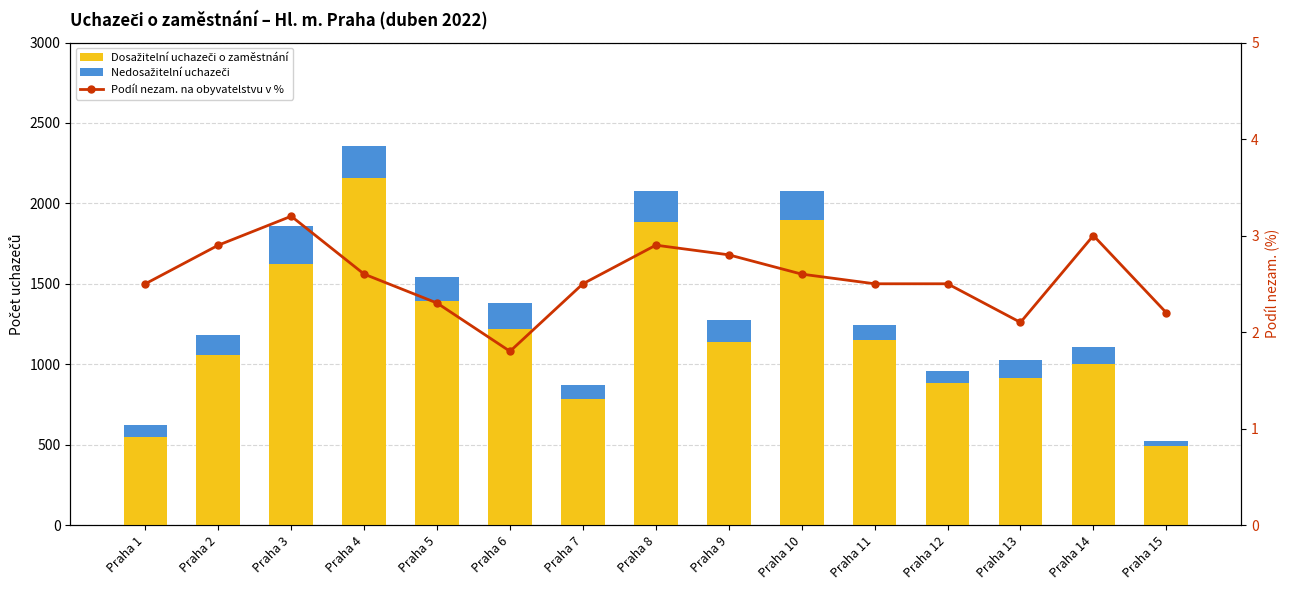

Is the value of Nedosažitelní uchazeči at Praha 6 greater than the value of Podíl nezam. na obyvatelstvu v % at Praha 13?

Yes